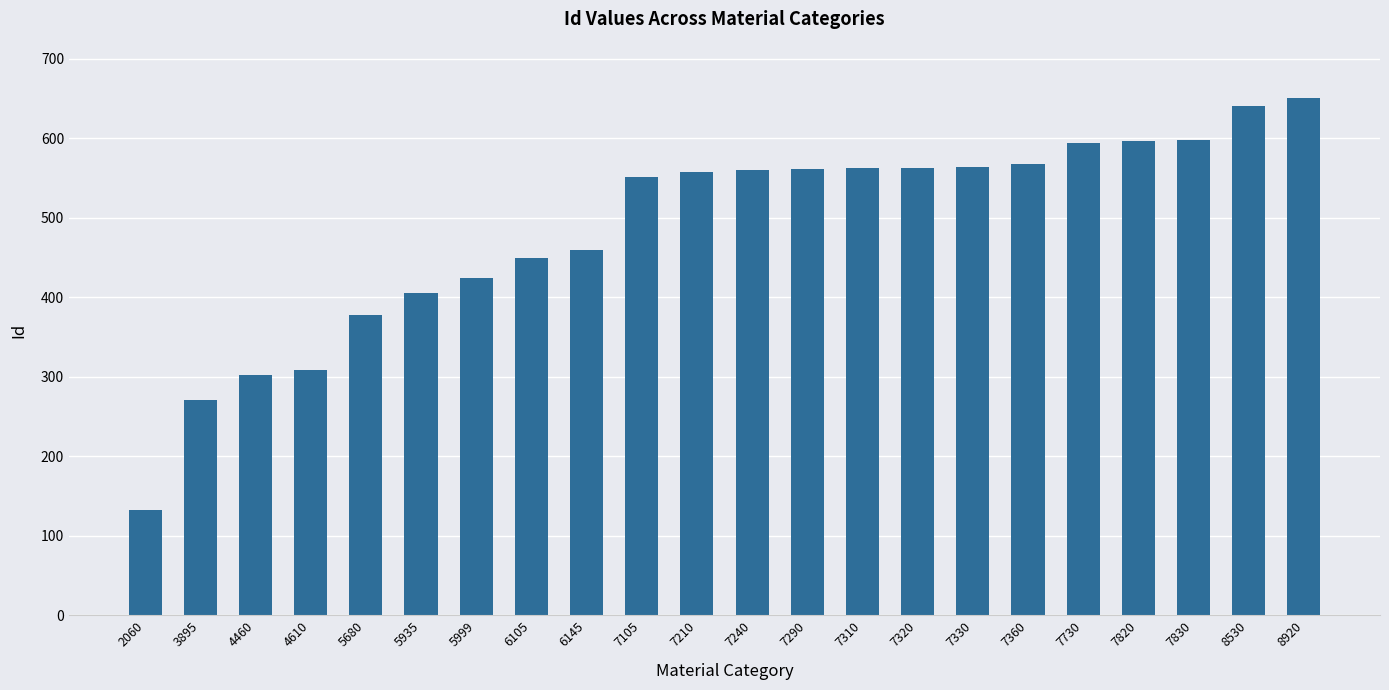

Approximately how many times larger is the value at 7210 compared to 8530?

0.9